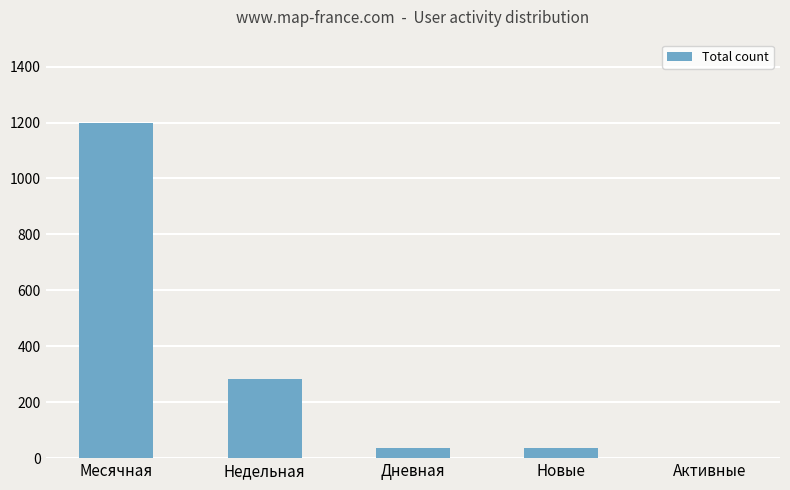

Which category has the highest value across all series?

Месячная